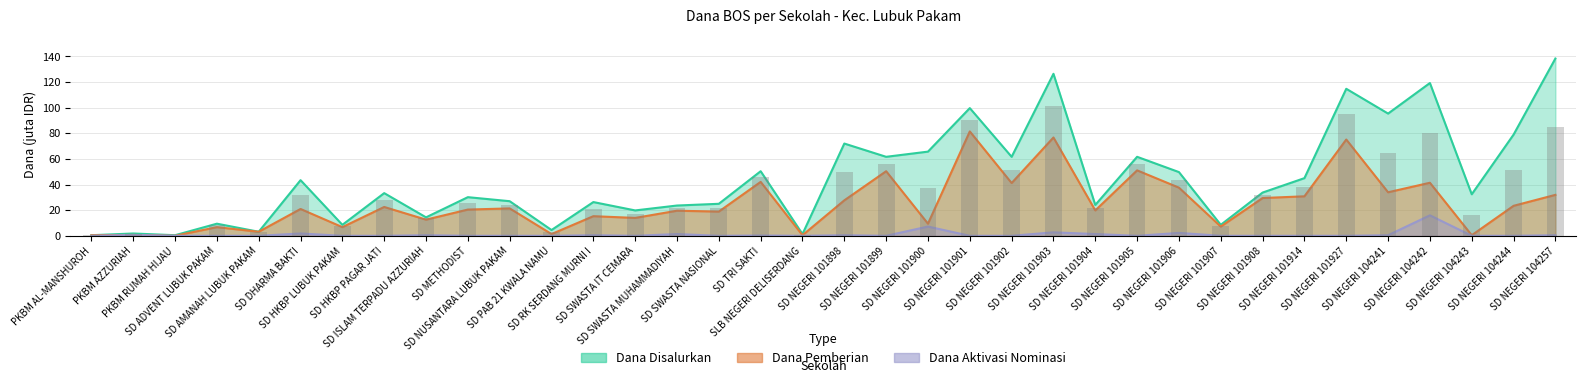

How many data points in Dana Disalurkan are less than 33?

18